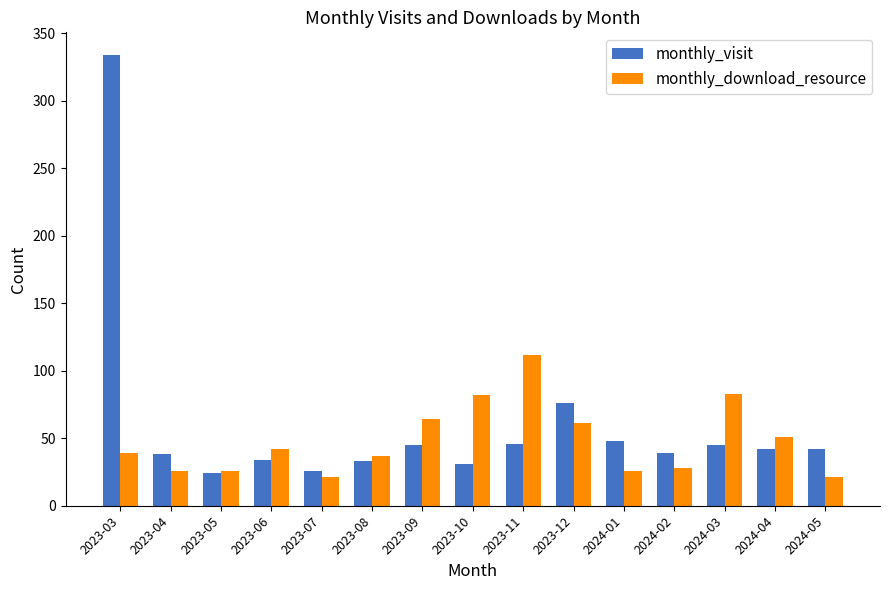

What is the difference between the highest and lowest values at 2024-02?

11